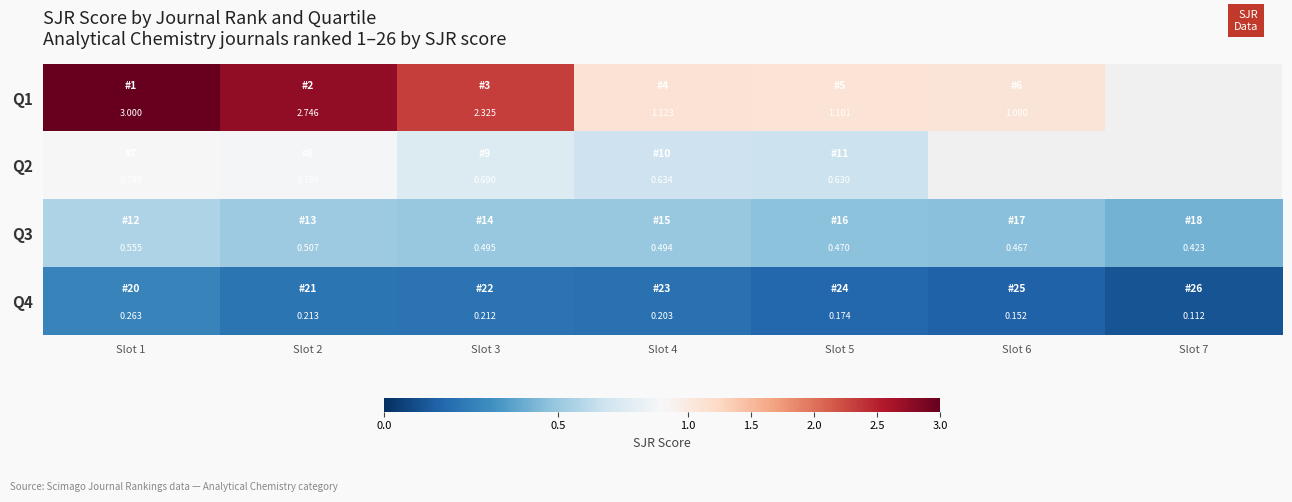

Which category has the lowest value in the Q1 series?

Slot 6